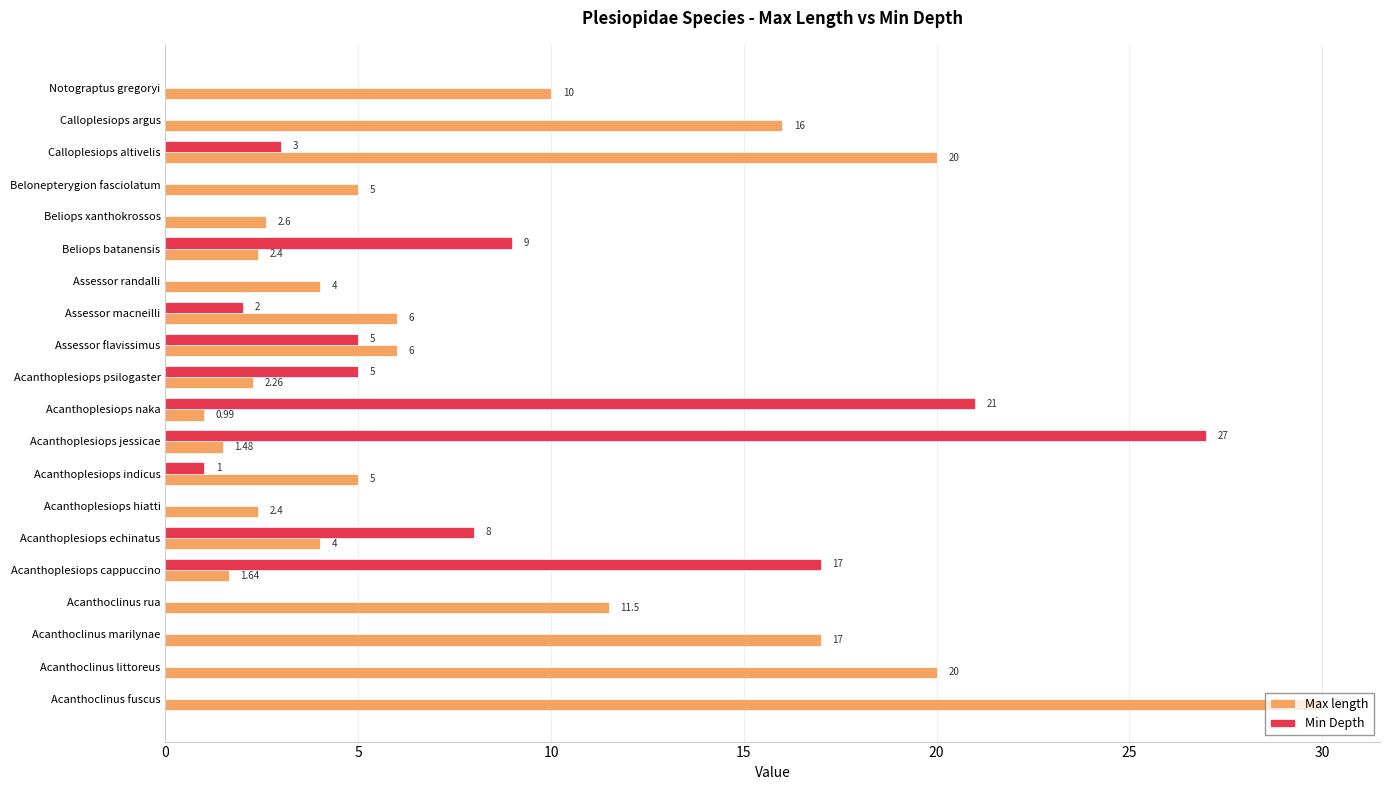

Which category has the highest value in the Max length series?

Acanthoclinus fuscus